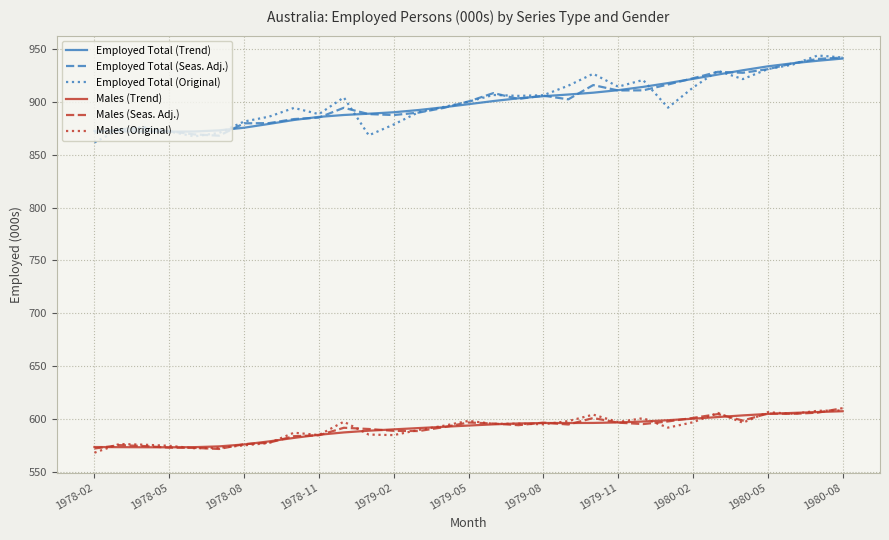

True or false: Employed Total (Trend) and Males (Trend) cross at least once.

False